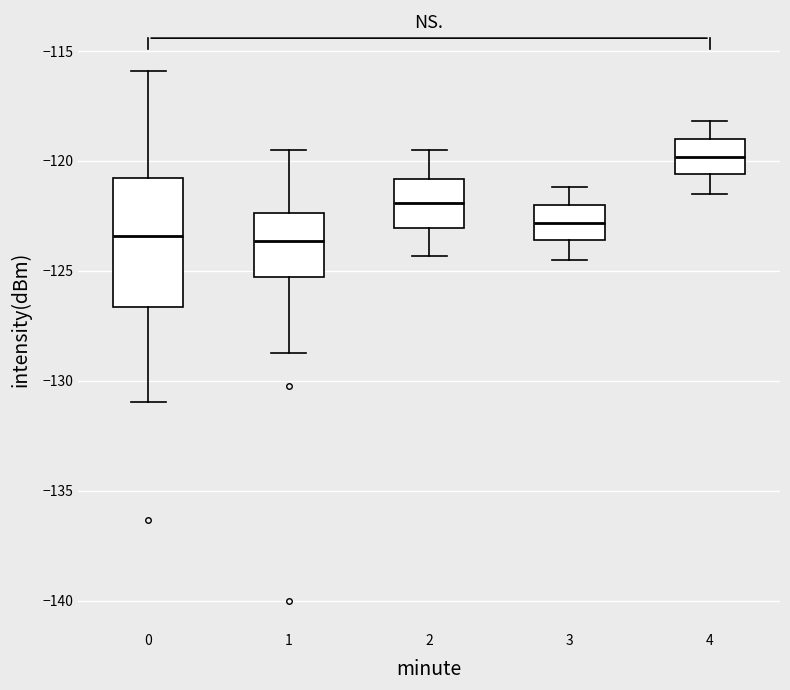

Reading left to right, transcribe this box plot: for each box, give where its median line is, the range the box spans, and where its two whiskers end, as read against the y-axis. The values are not printed on the chart, so give them approximately, as read against the axis.

0: median -123.5, box -126.5 to -121.0, whiskers -131.0 to -116.0
1: median -123.5, box -125.5 to -122.5, whiskers -128.5 to -119.5
2: median -122.0, box -123.0 to -121.0, whiskers -124.5 to -119.5
3: median -123.0, box -123.5 to -122.0, whiskers -124.5 to -121.0
4: median -120.0, box -120.5 to -119.0, whiskers -121.5 to -118.0